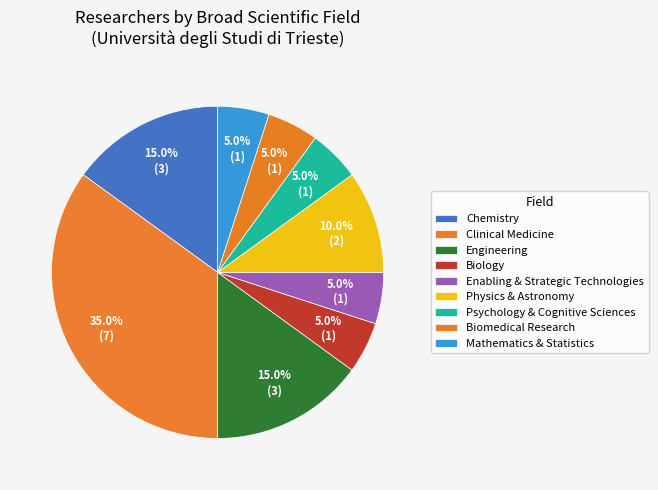

How many segments does this pie chart have?

9